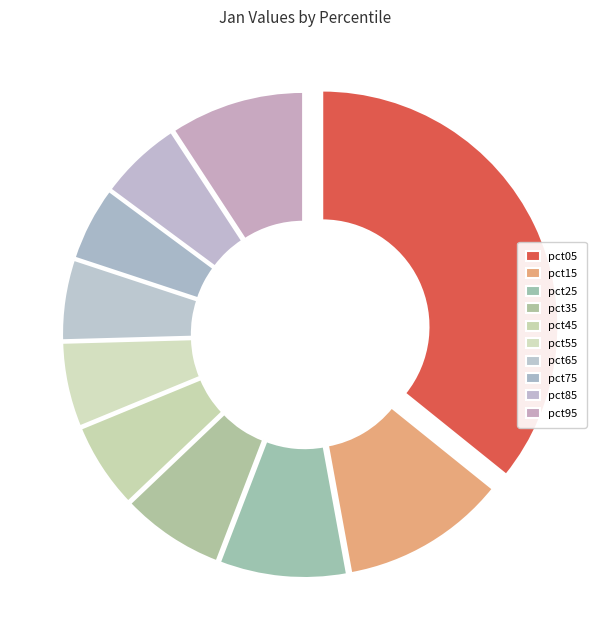

Does pct85 account for over 50% of the chart?

No